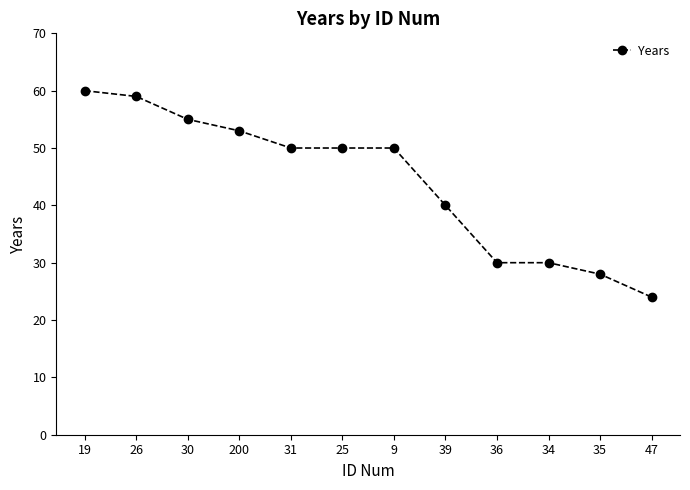

What is the average value?

44